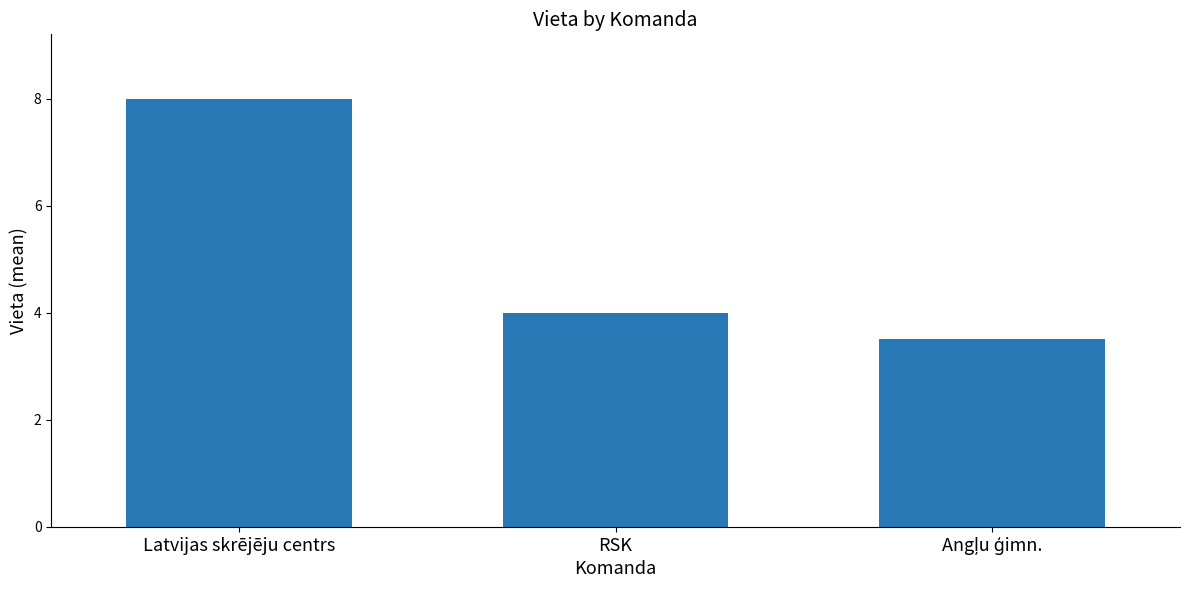

Reading left to right, extract all data points from this chart.

8.0	4.0	3.5